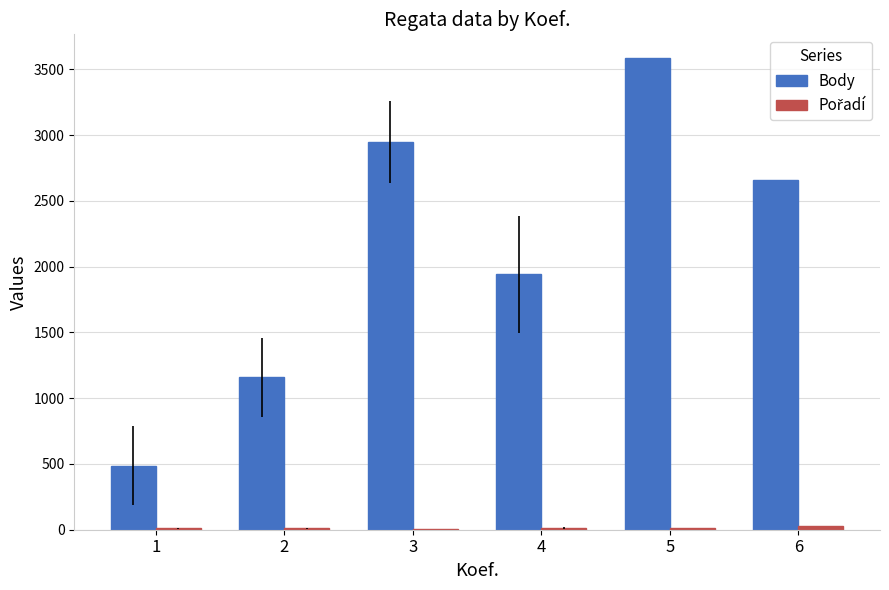

What is the sum of all Body values?

12784.2